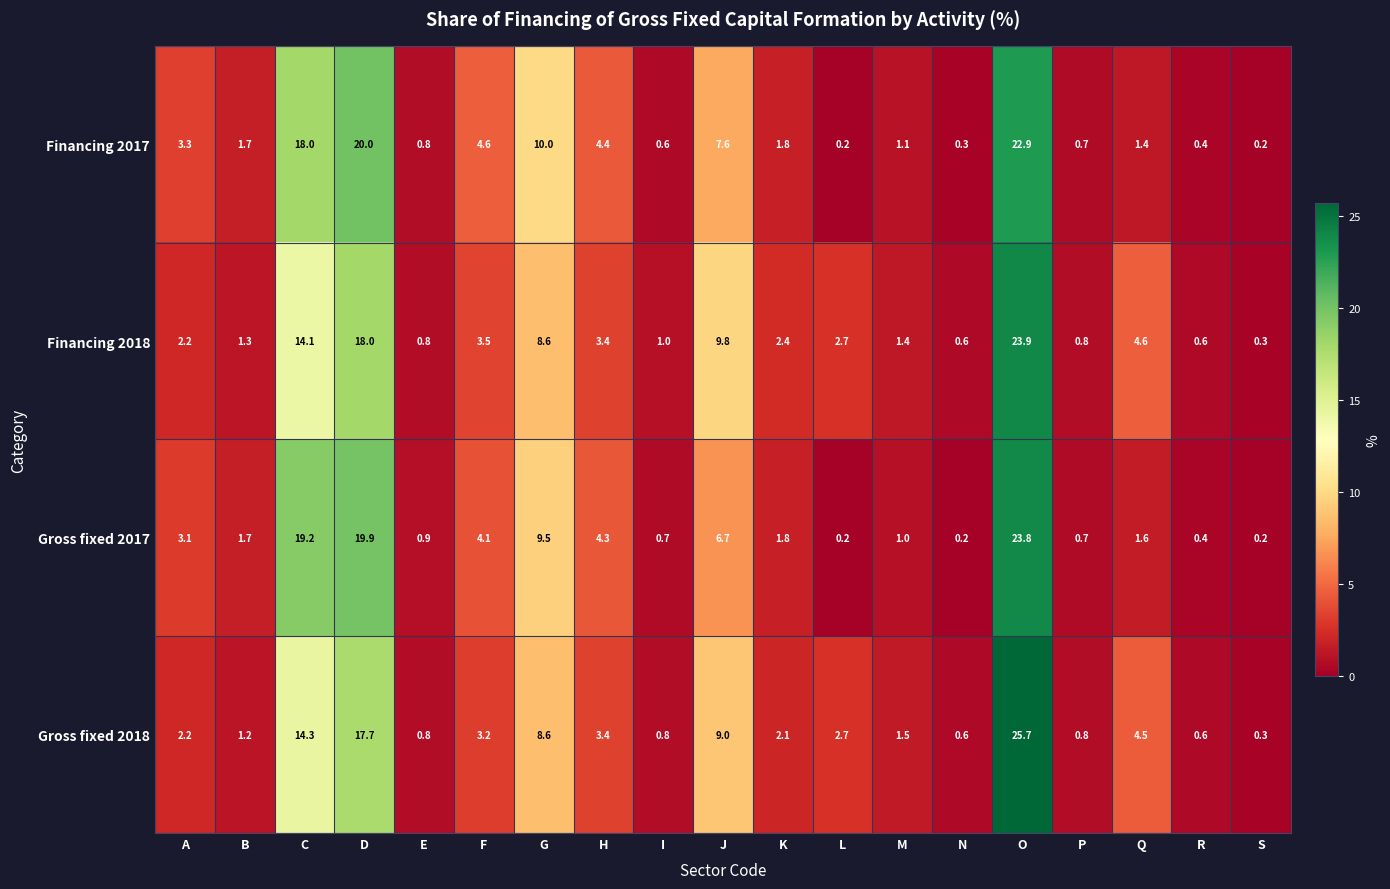

Which category has the highest value across all series?

O